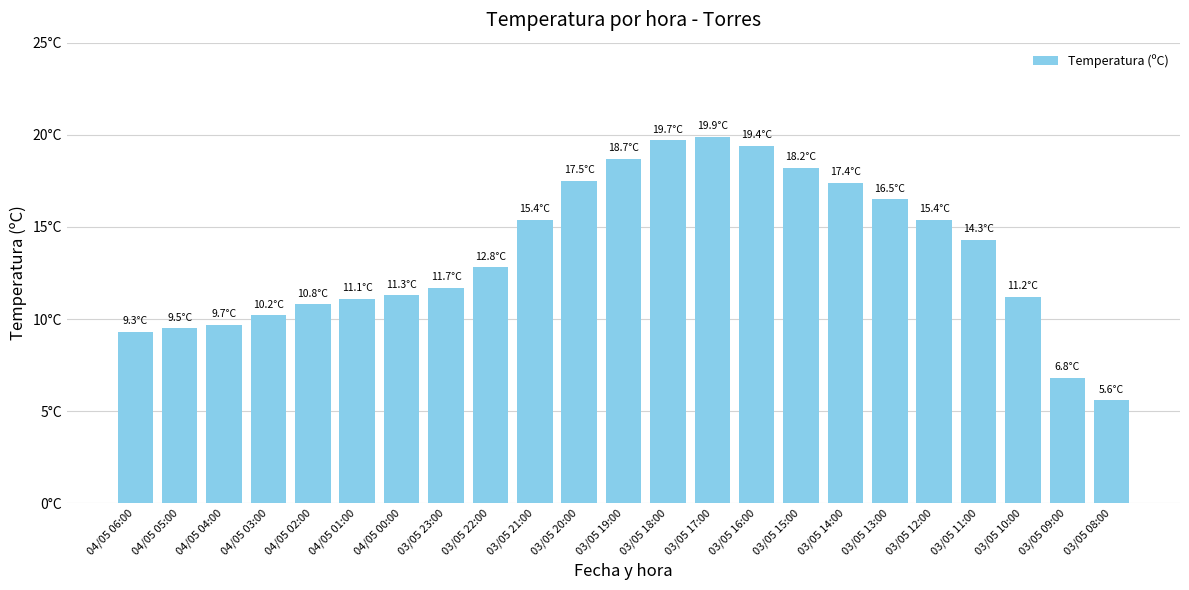

The chart shows a value of 14.3 at 03/05 11:00. True or false?

True